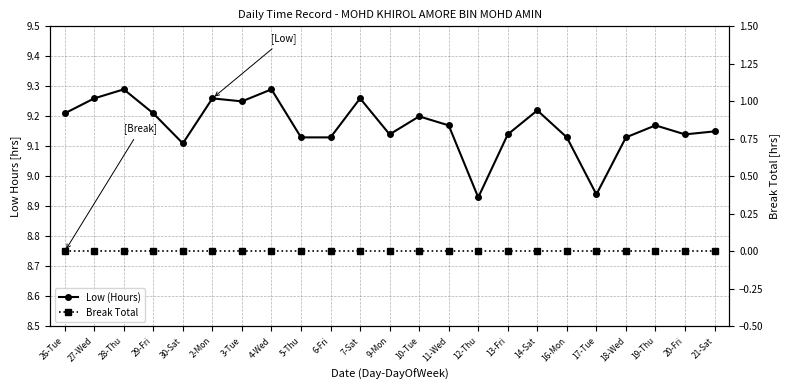

Where is the first local maximum for Low (Hours)?

28-Thu